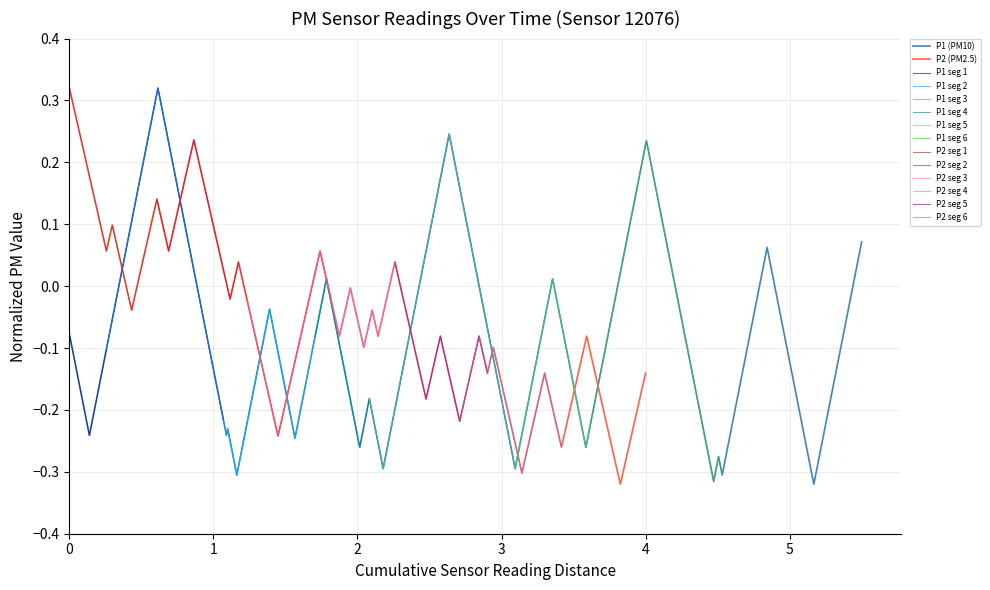

Which series has the largest range (max minus min)?

P1